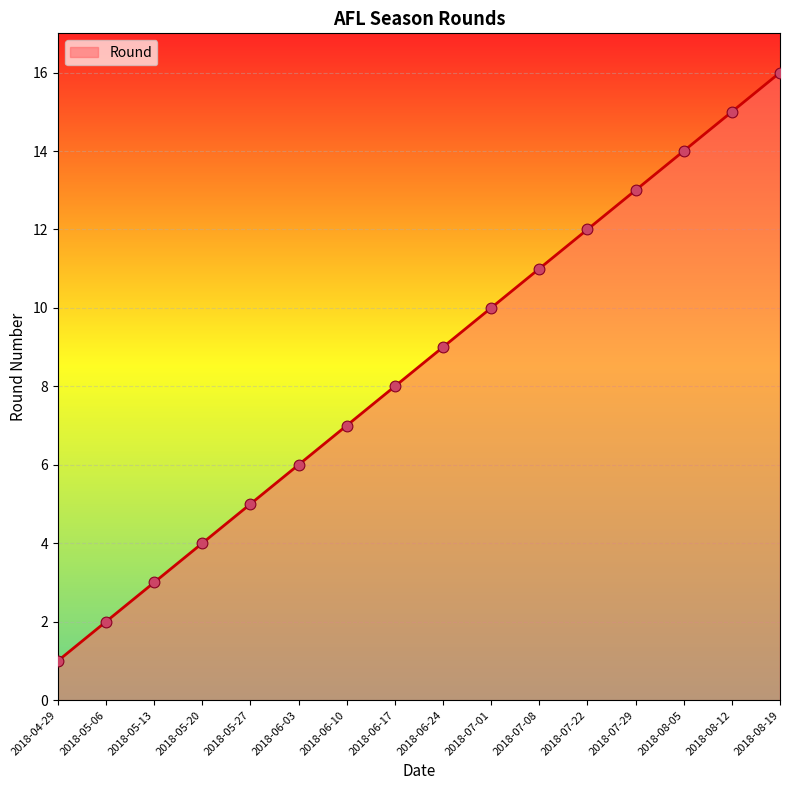

What is the change in value from 2018-05-13 to 2018-08-19?

+13